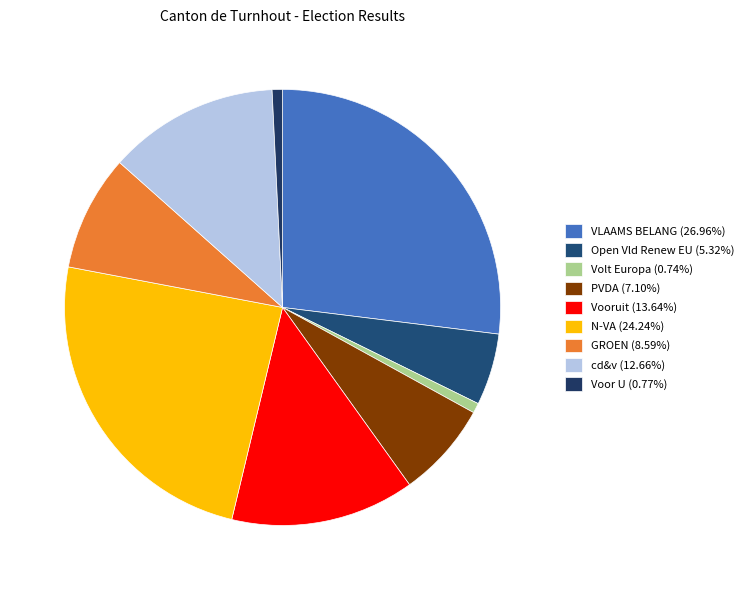

To the nearest percent, what is the average slice percentage?

11%